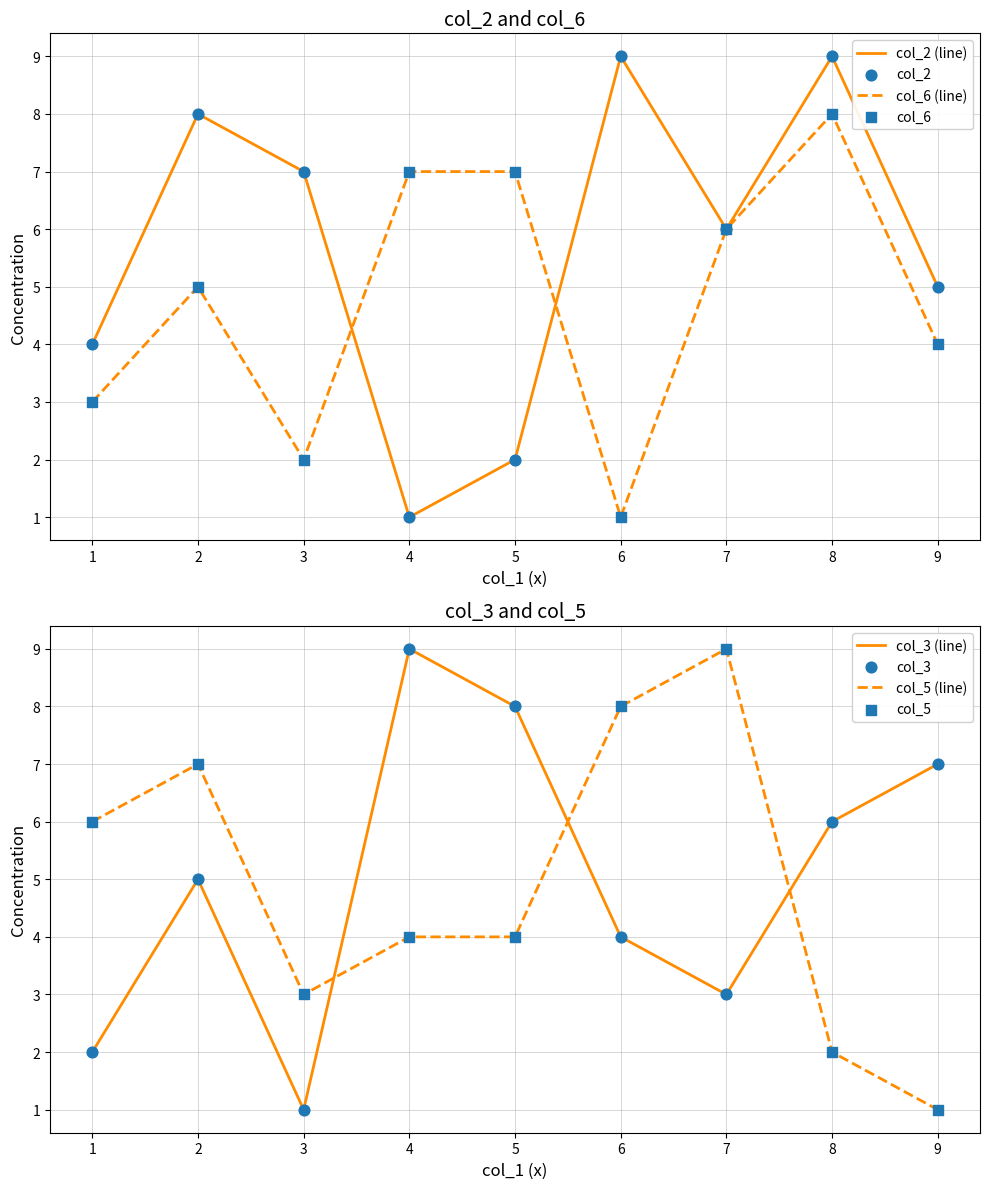

Which series contains the lowest Y value?

col_2